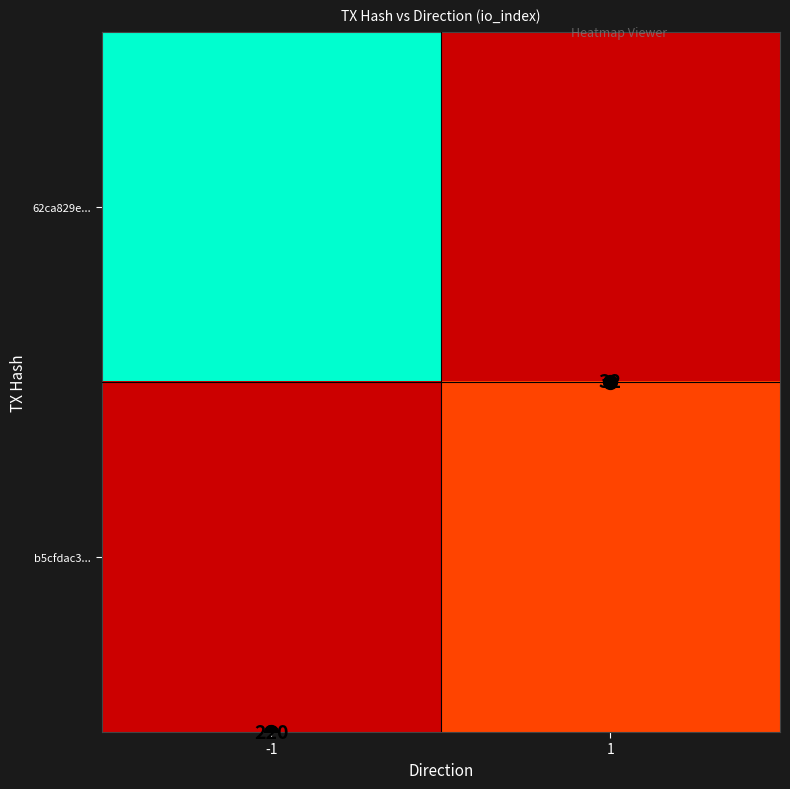

Between direction and io_index, which series saw the biggest shift?

b5cfdac3f10fc1c914524f0cec7d8f978e18f5b